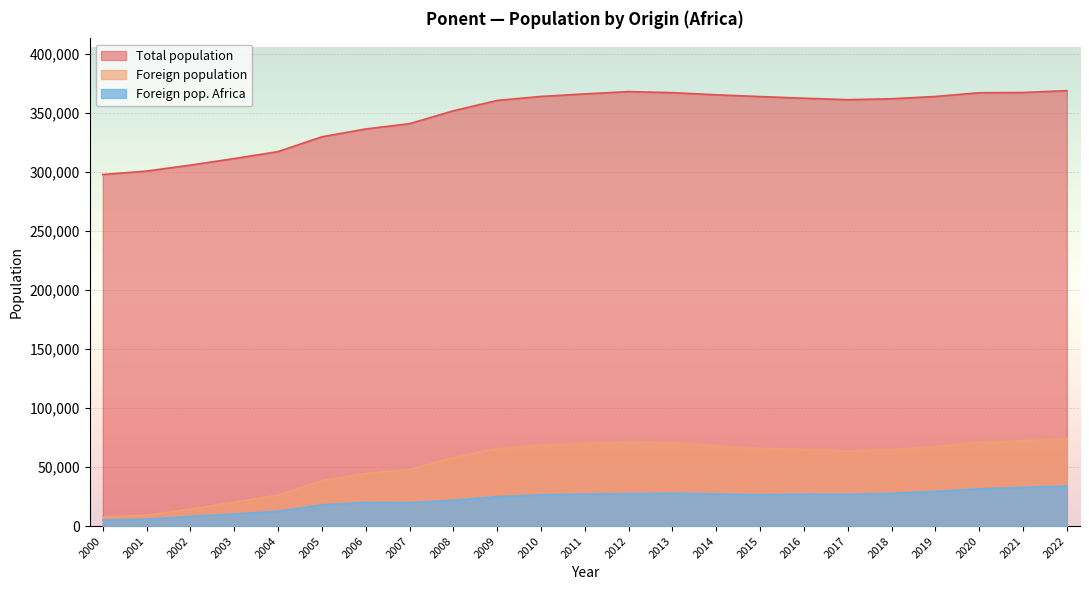

Which category has the lowest value across all series?

2000